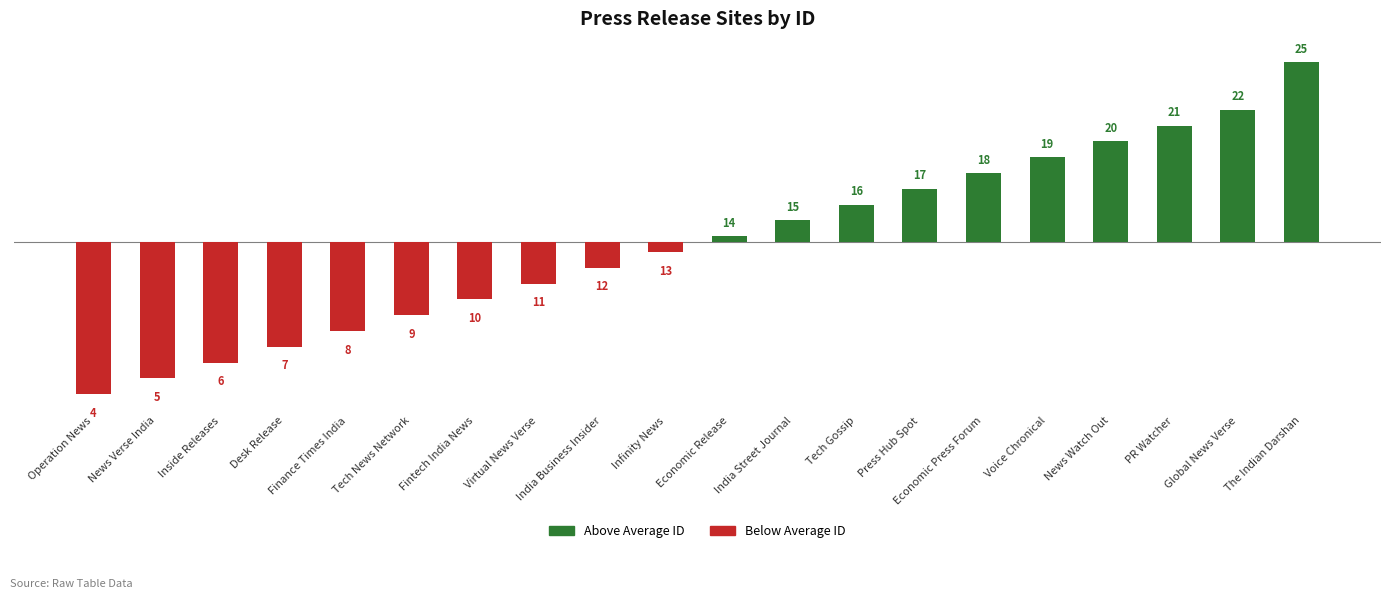

At which label is the value closest to 14?

Economic Release